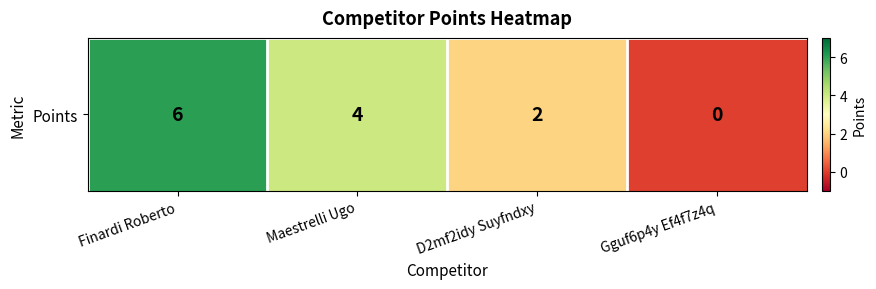

Count the number of data series in this chart.

1